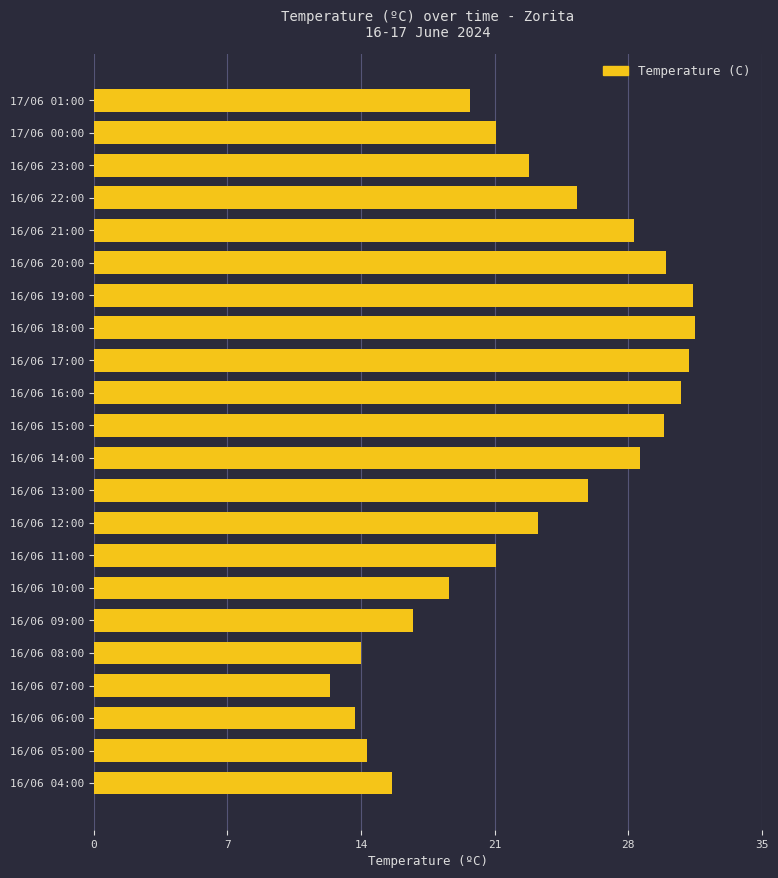

What is the sum of all values?

506.2